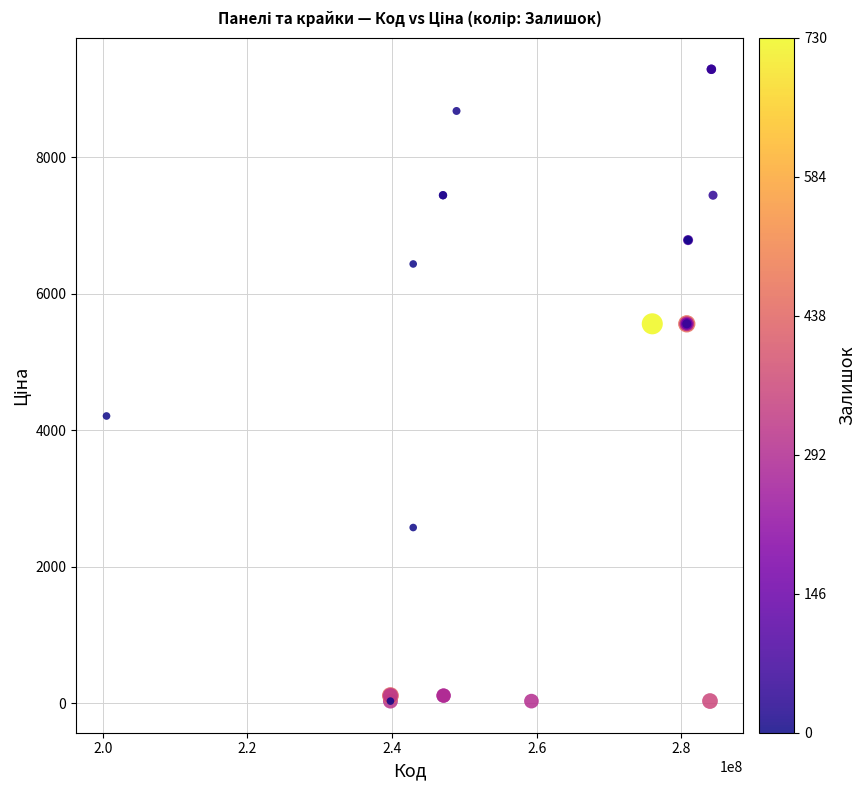

What Y value in the scatter plot is closest to 4660?

4209.5